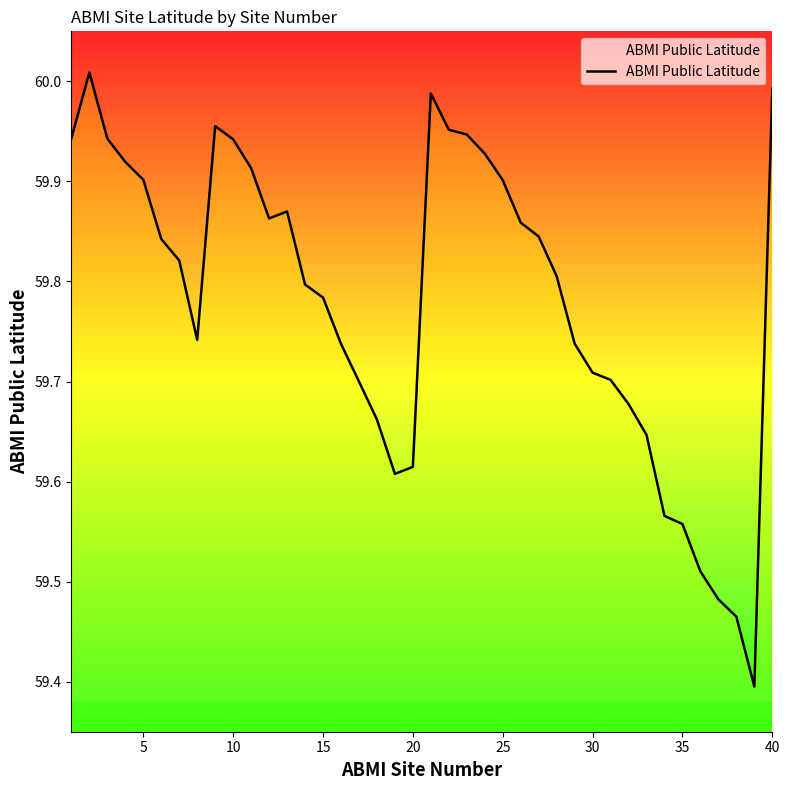

What is the difference between the maximum and minimum values?

0.6